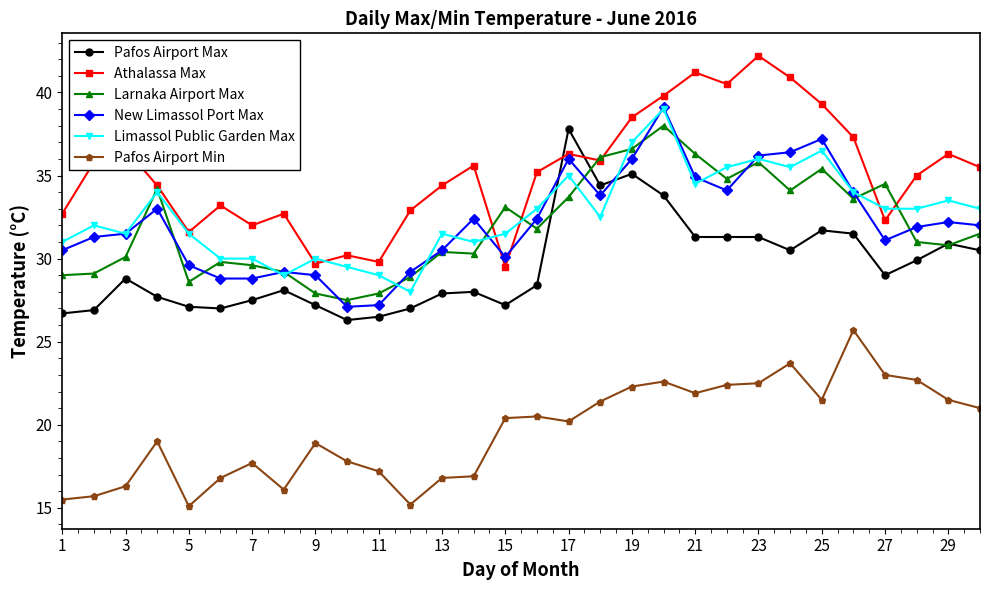

What is the average value of the Larnaka Airport Max series?

32.0